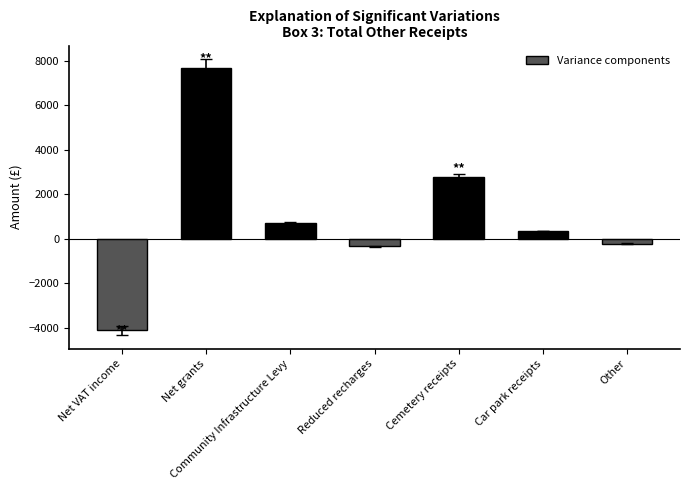

Count the number of categories in the chart.

7